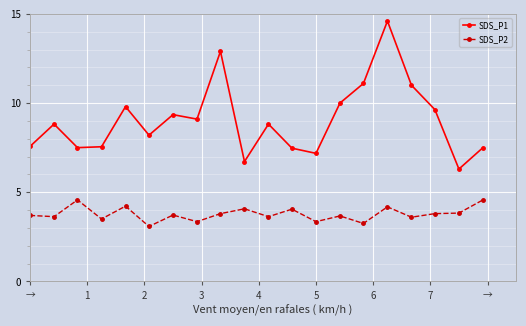

In SDS_P1, how many points are higher than both neighbors (excluding endpoints)?

6